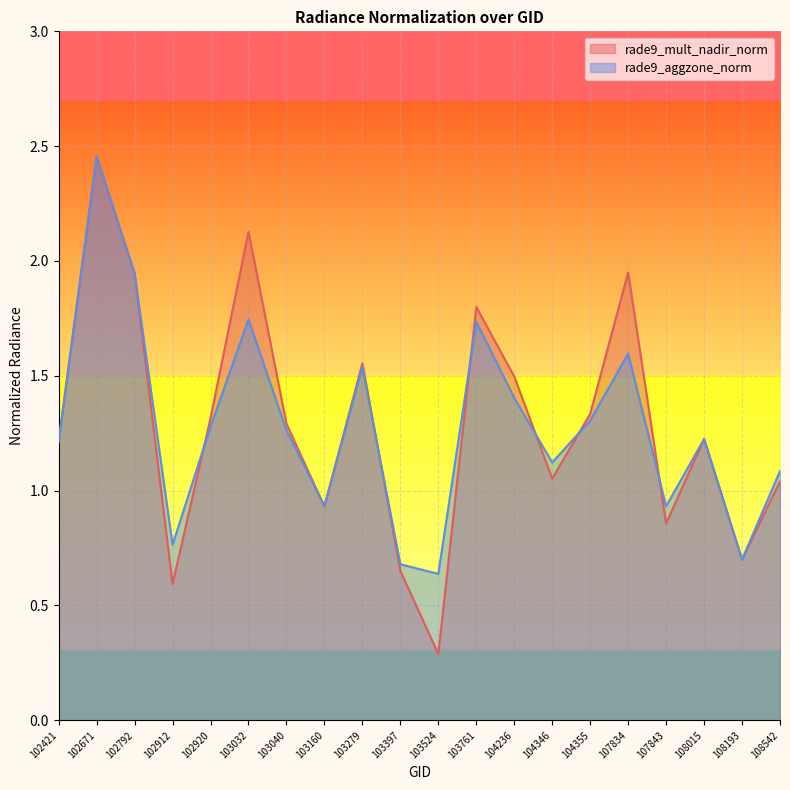

The value of rade9_mult_nadir_norm at 103040 is 2.0. True or false?

False